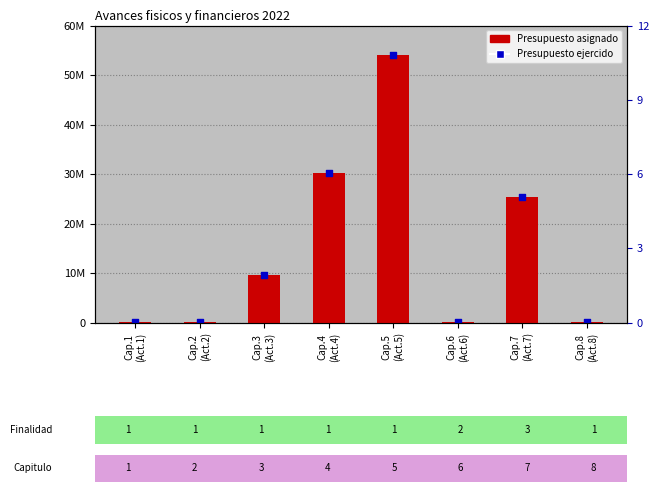

Which series has the largest Y range (max minus min)?

Presupuesto asignado